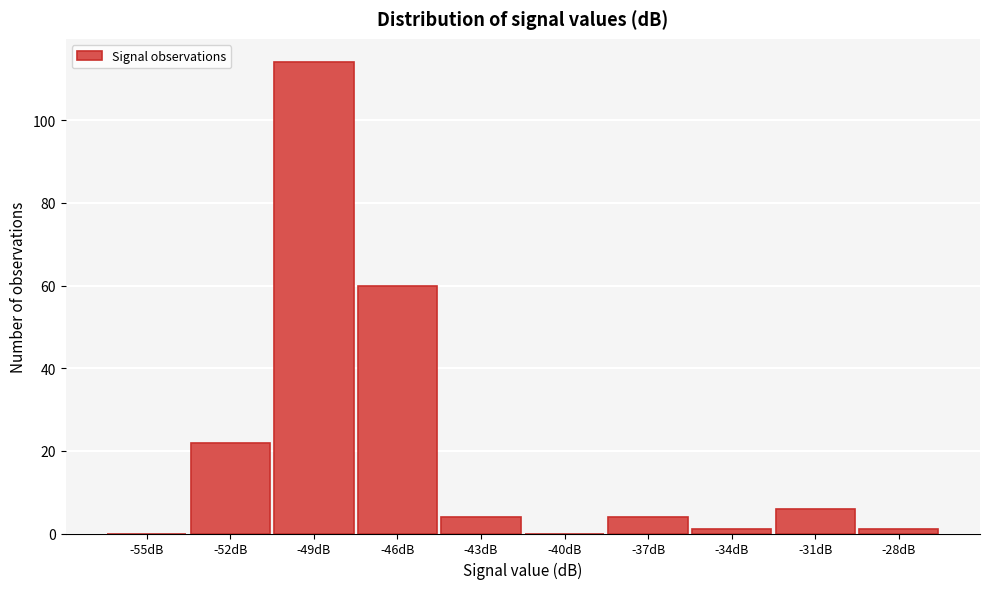

Reading left to right, list all the values displayed in this chart.

-55dB=0	-52dB=22	-49dB=114	-46dB=60	-43dB=4	-40dB=0	-37dB=4	-34dB=1	-31dB=6	-28dB=1